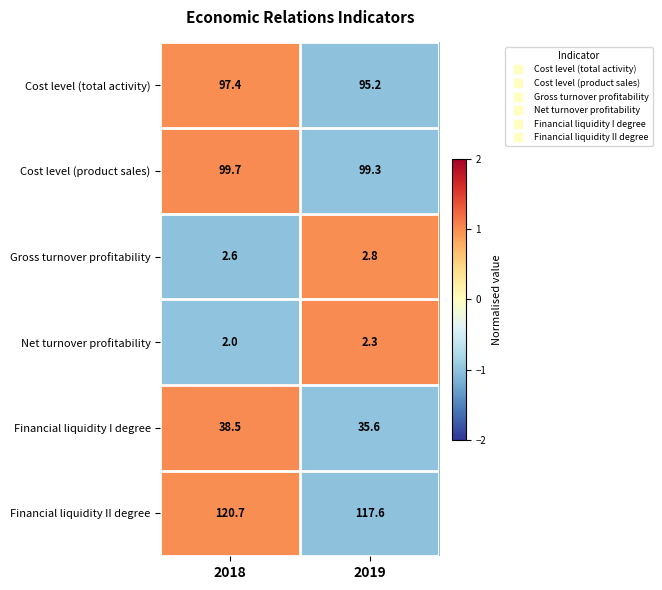

What value does the Financial liquidity I degree series have at 2019?

35.6